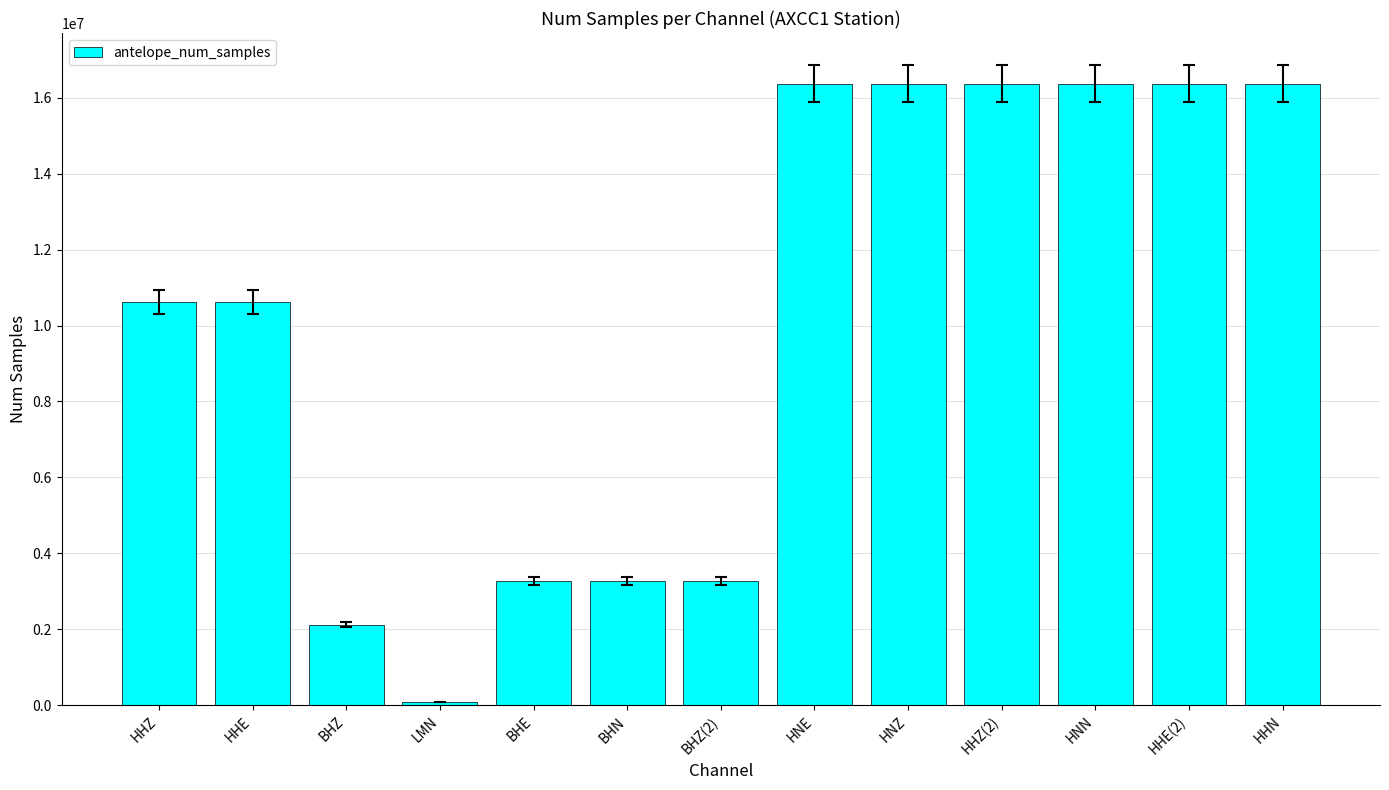

What is the label of the 2nd bar from the left?

HHE